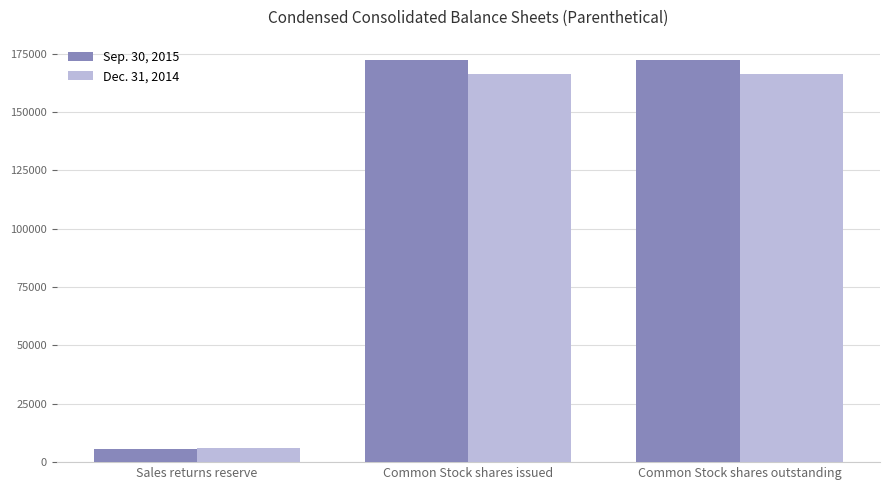

What is the value of the Sep. 30, 2015 bar at the 1st from the left?

5488